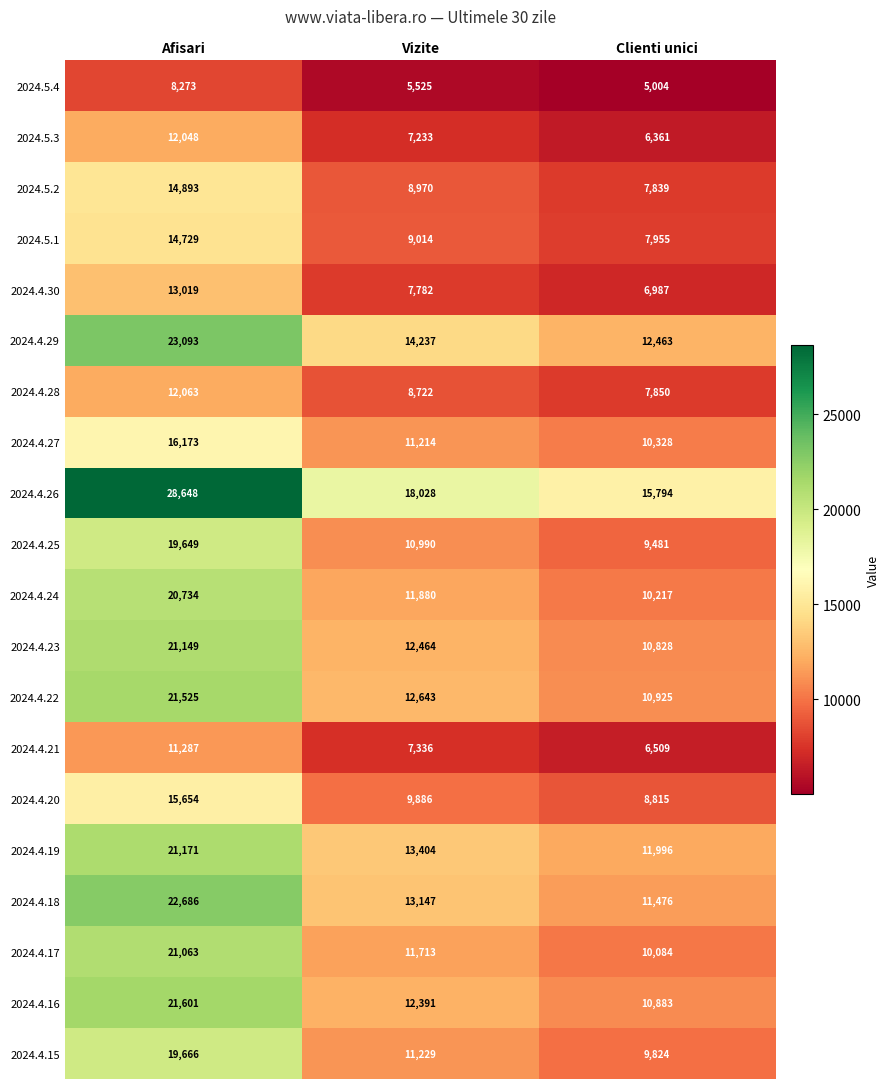

At which label does 2024.4.22 first exceed 12643?

Afisari